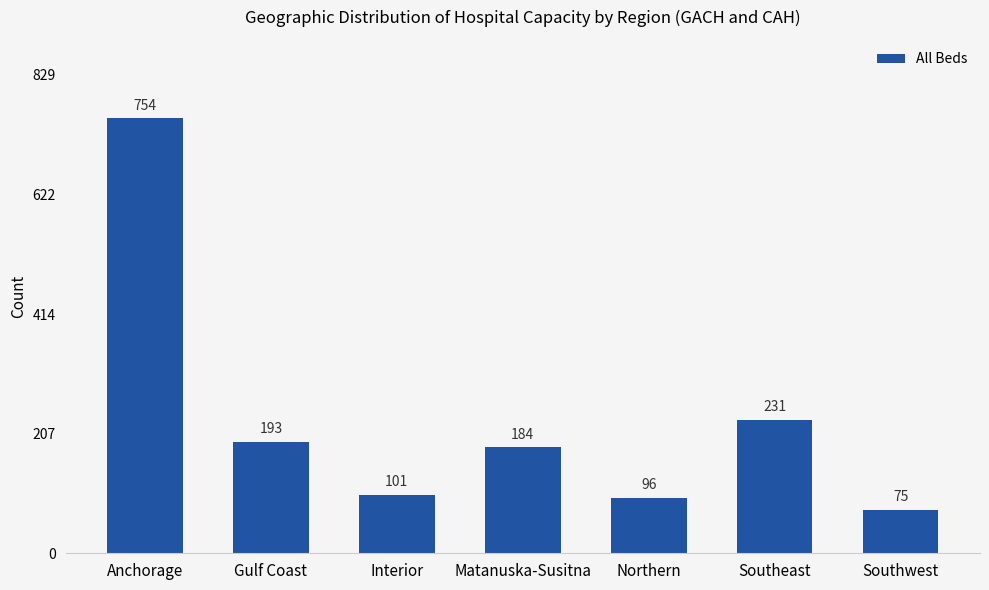

What is the change in value from Anchorage to Southeast?

-523